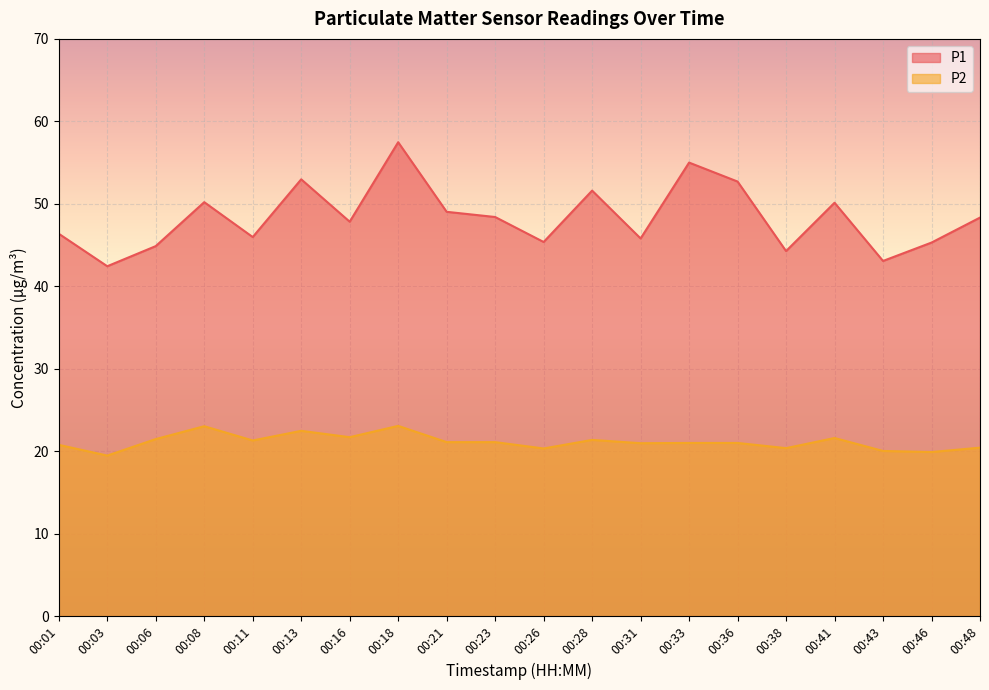

How many values in the P1 series are below 48?

10